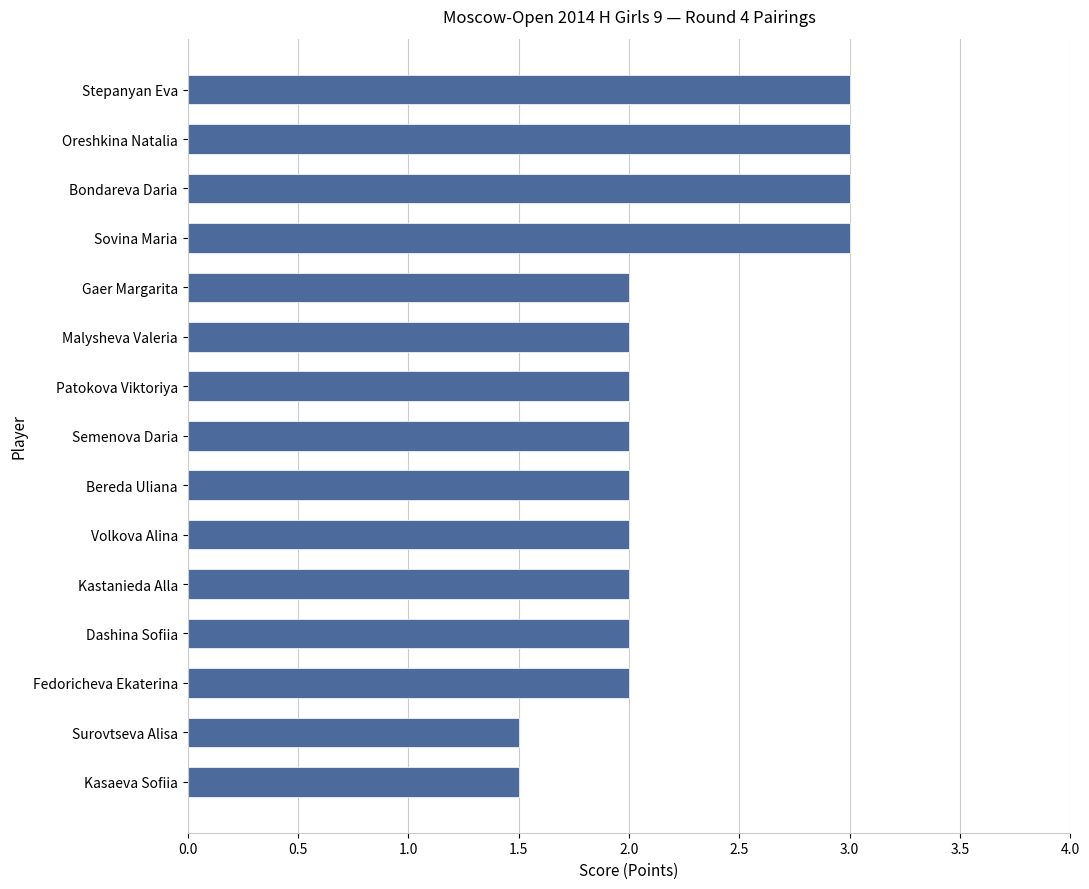

What is the smallest value displayed?

1.5